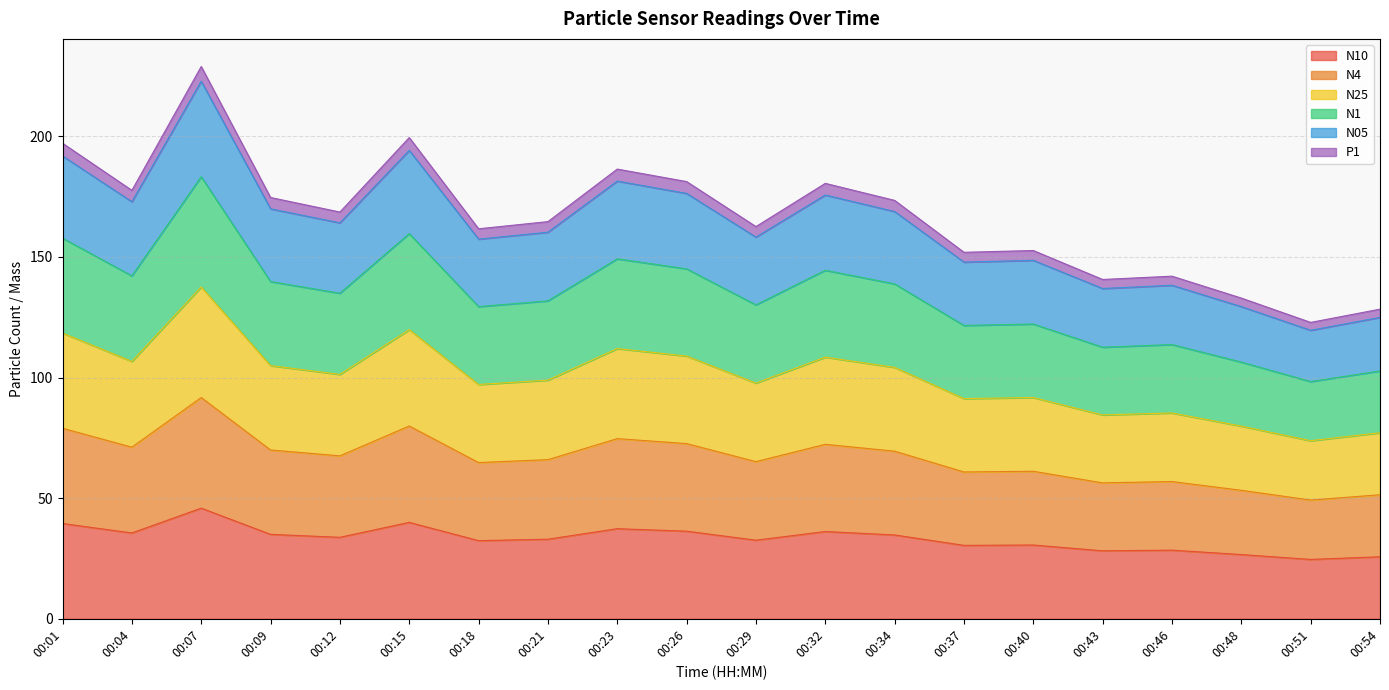

At which category is the sum across all series the highest?

00:07